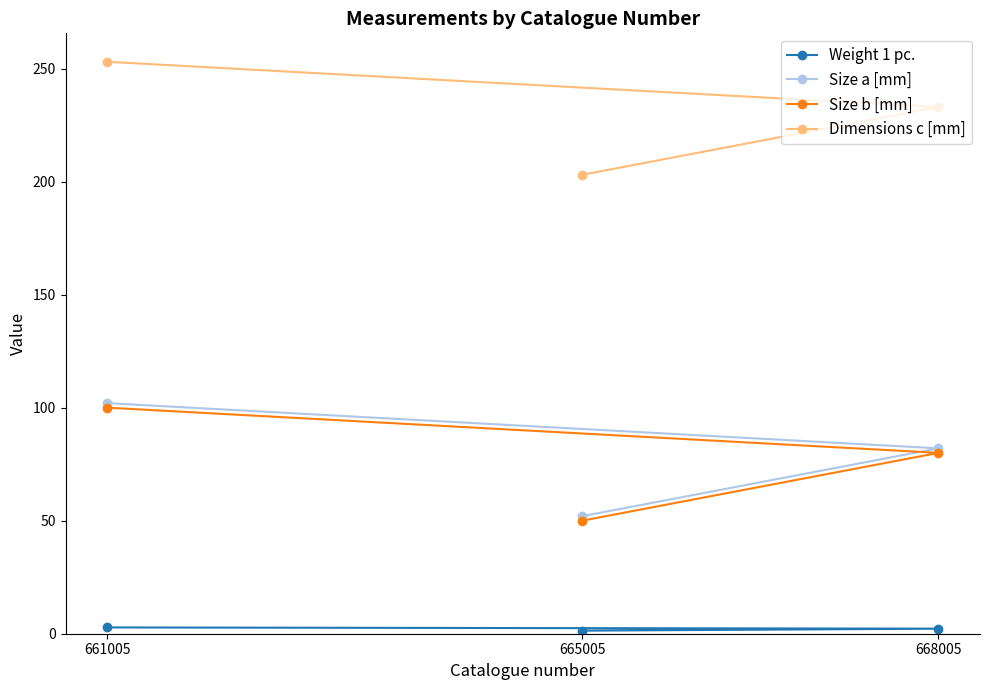

What is the value of the Size a [mm] point at the 2nd from the left?

52.0